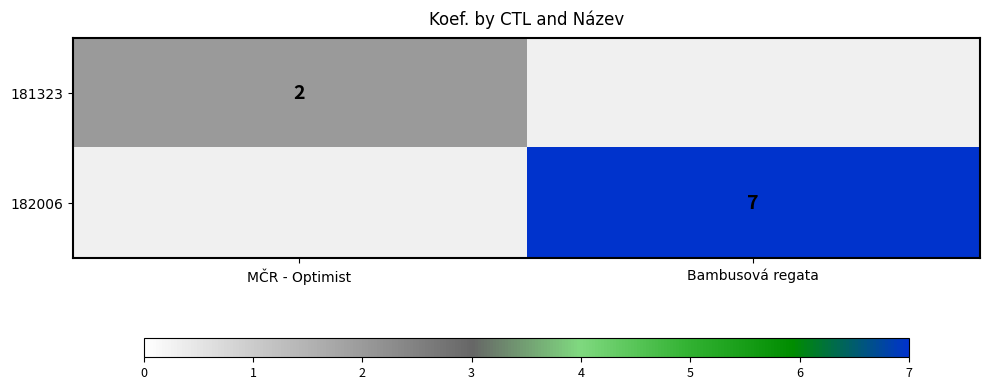

The 182006 series shows 7 at Bambusová regata. True or false?

True